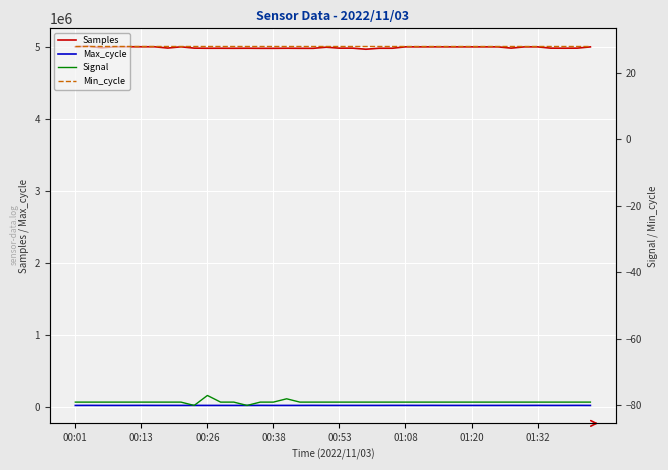

Rank the series at 22 from highest to lowest value.

Samples, Max_cycle, Min_cycle, Signal